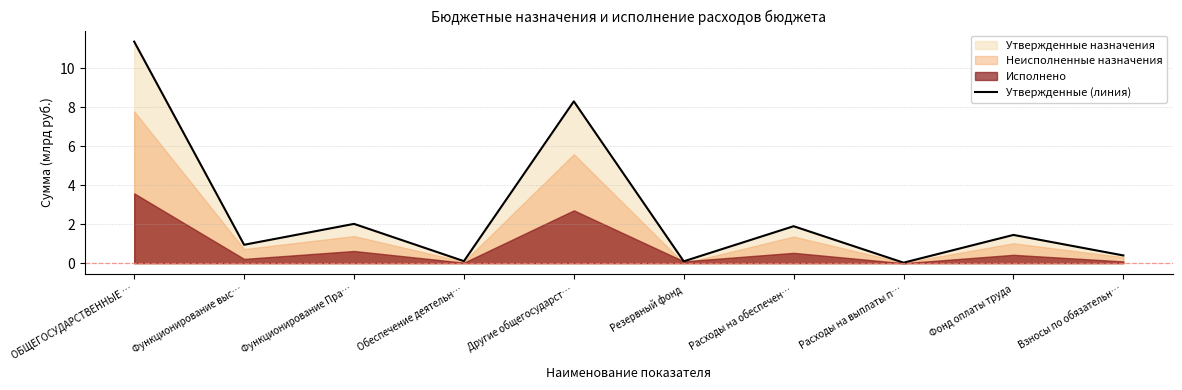

Reading right to left, list all the values displayed in this chart.

0.4	1.5	0.0	1.9	0.1	8.3	0.1	2.0	0.9	11.4